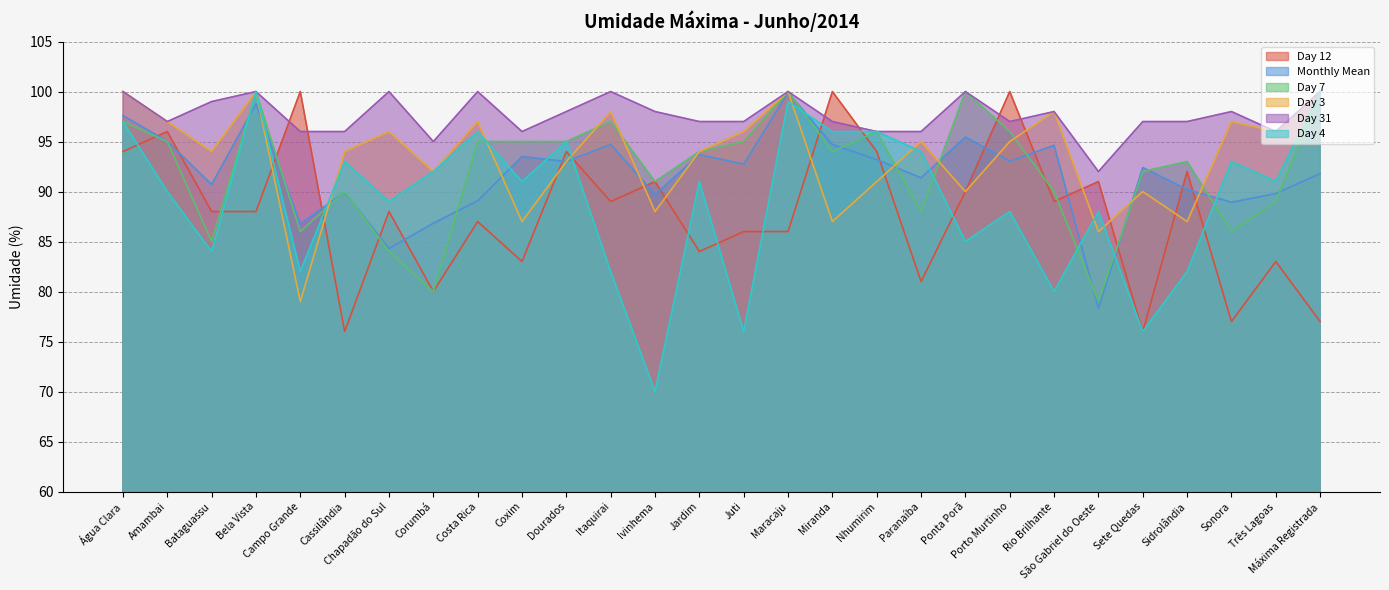

Which series ends up on top after the final intersection of Monthly Mean and Day 4?

Day 4